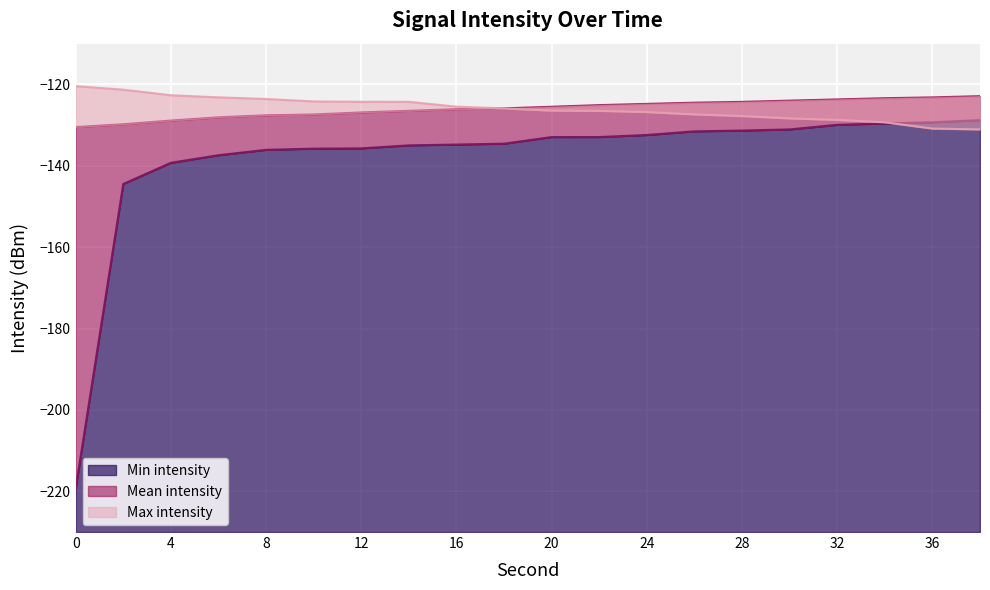

Reading left to right, what are all the values shown in this chart?

Min intensity: 0=-219.3	2=-144.5	4=-139.3	6=-137.4	8=-136.1	10=-135.8	12=-135.7	14=-135.0	16=-134.8	18=-134.6	20=-132.9	22=-132.9	24=-132.4	26=-131.5	28=-131.4	30=-131.1	32=-129.9	34=-129.6	36=-129.3	38=-128.8
Mean intensity: 0=-130.5	2=-129.8	4=-128.9	6=-128.1	8=-127.6	10=-127.4	12=-126.9	14=-126.5	16=-126.1	18=-125.9	20=-125.5	22=-125.1	24=-124.8	26=-124.5	28=-124.3	30=-124.0	32=-123.7	34=-123.4	36=-123.2	38=-122.9
Max intensity: 0=-120.4	2=-121.3	4=-122.7	6=-123.2	8=-123.6	10=-124.2	12=-124.3	14=-124.3	16=-125.5	18=-125.9	20=-126.4	22=-126.5	24=-126.8	26=-127.4	28=-127.8	30=-128.4	32=-128.7	34=-129.3	36=-130.9	38=-131.1